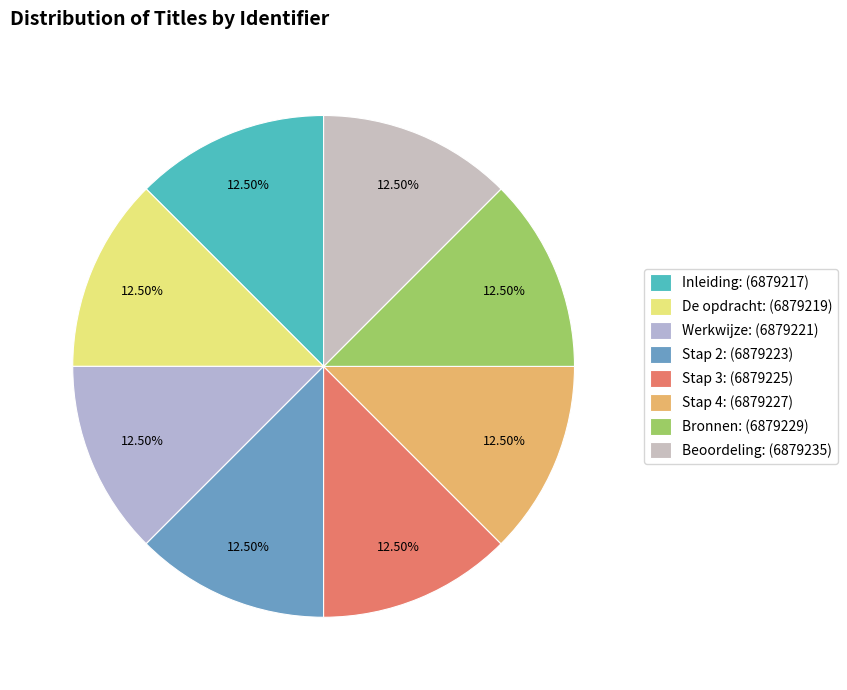

Does any single category account for the majority?

No